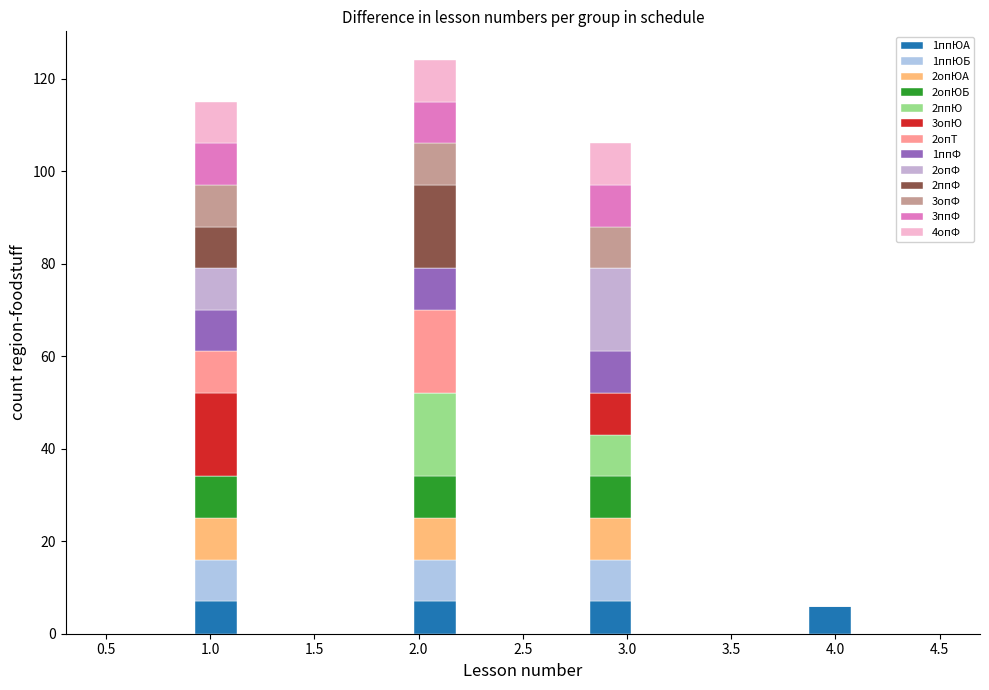

What is the total height of the stacked bar covering 2.80 to 3.05 on the x-axis? Neither the bar edges nor the heights are printed on the chart, so give them approximately, as read against the axes.

106